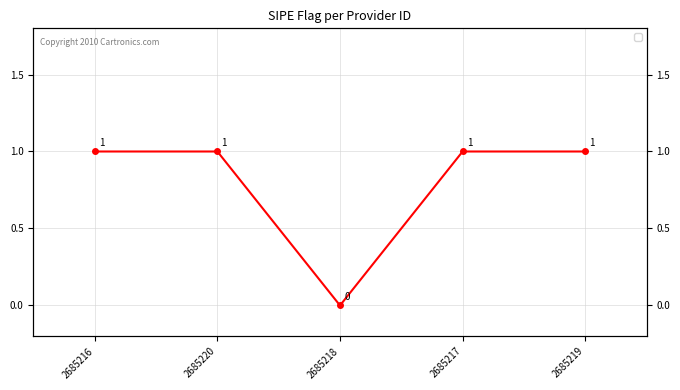

Count the values in the range 1 to 2.

4